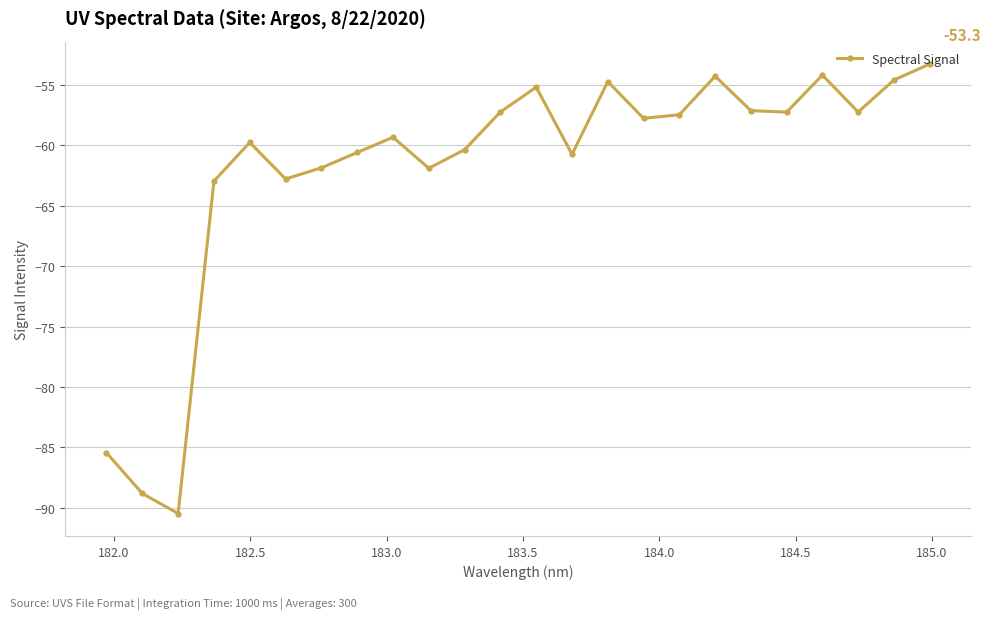

What is the value of the 16th point from the left?

-57.8